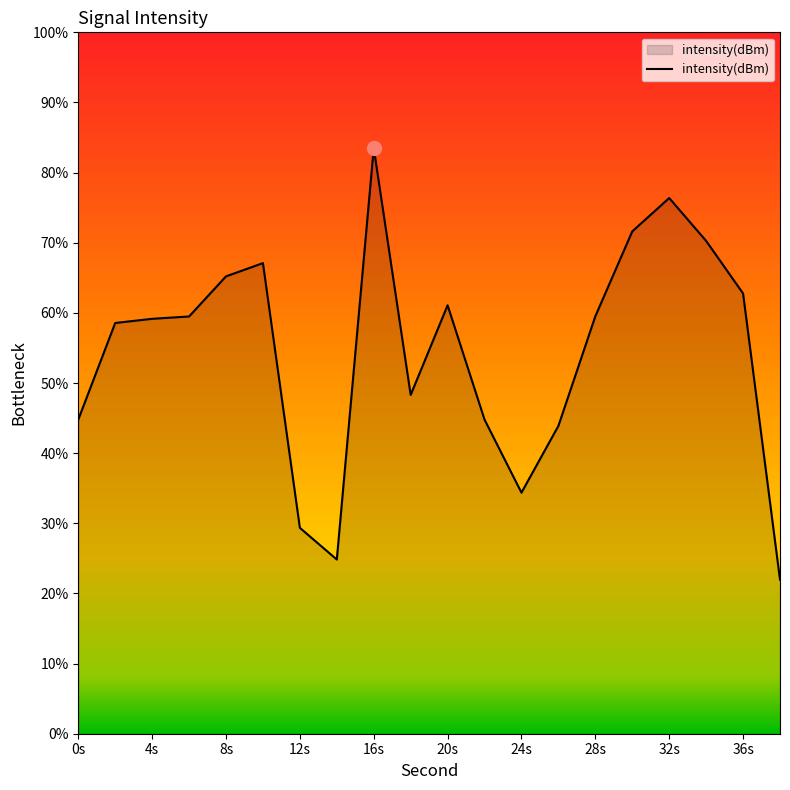

Does the chart have visible grid lines?

No